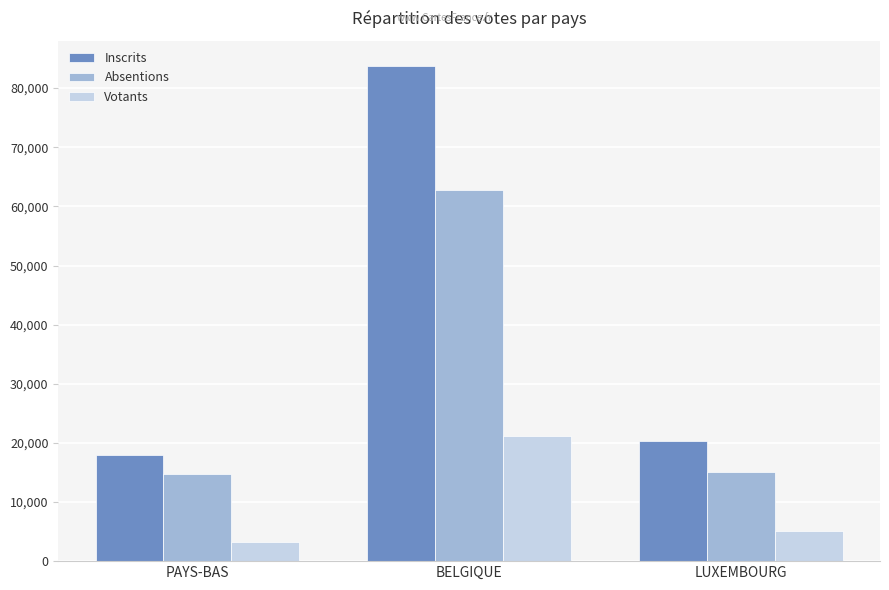

What are all the series names shown in the legend?

Inscrits, Absentions, Votants